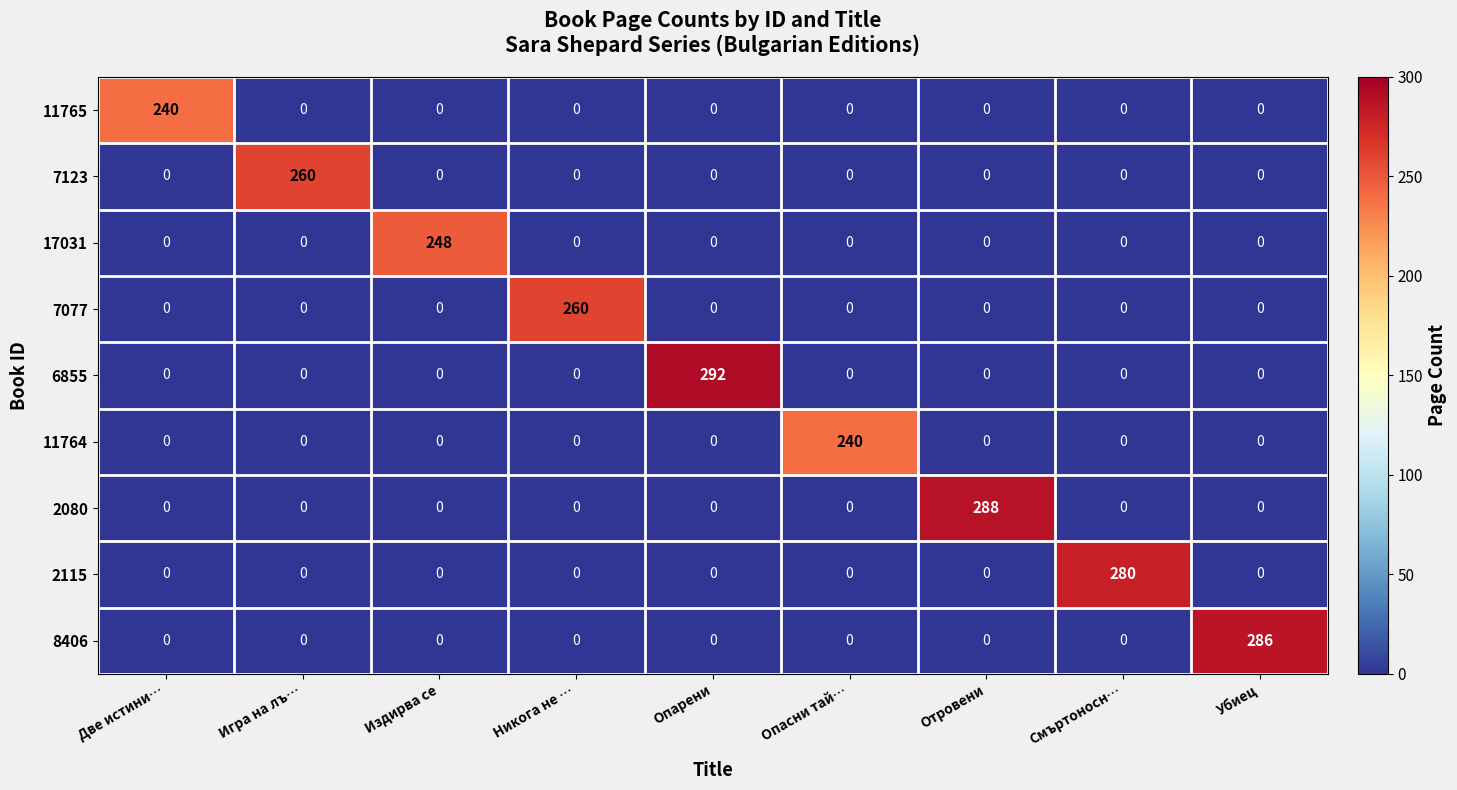

Which series has the largest total across all categories?

6855